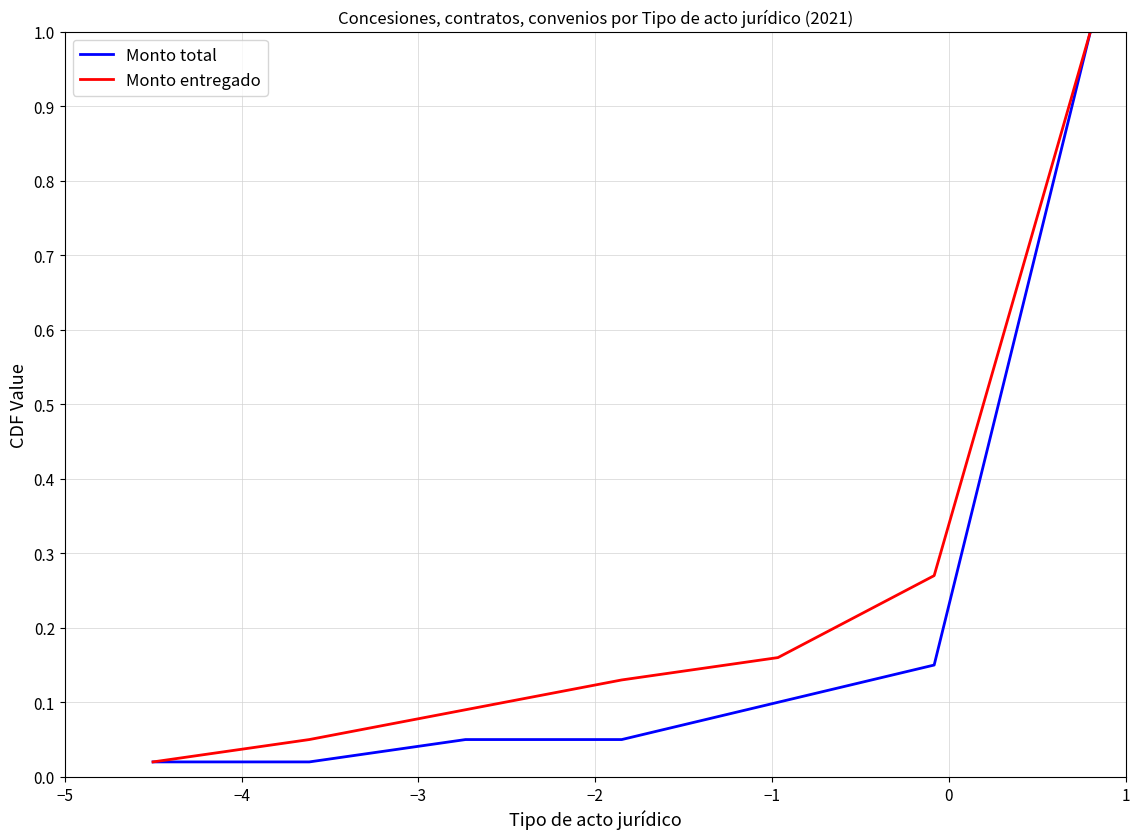

How many categories are shown in the chart?

7